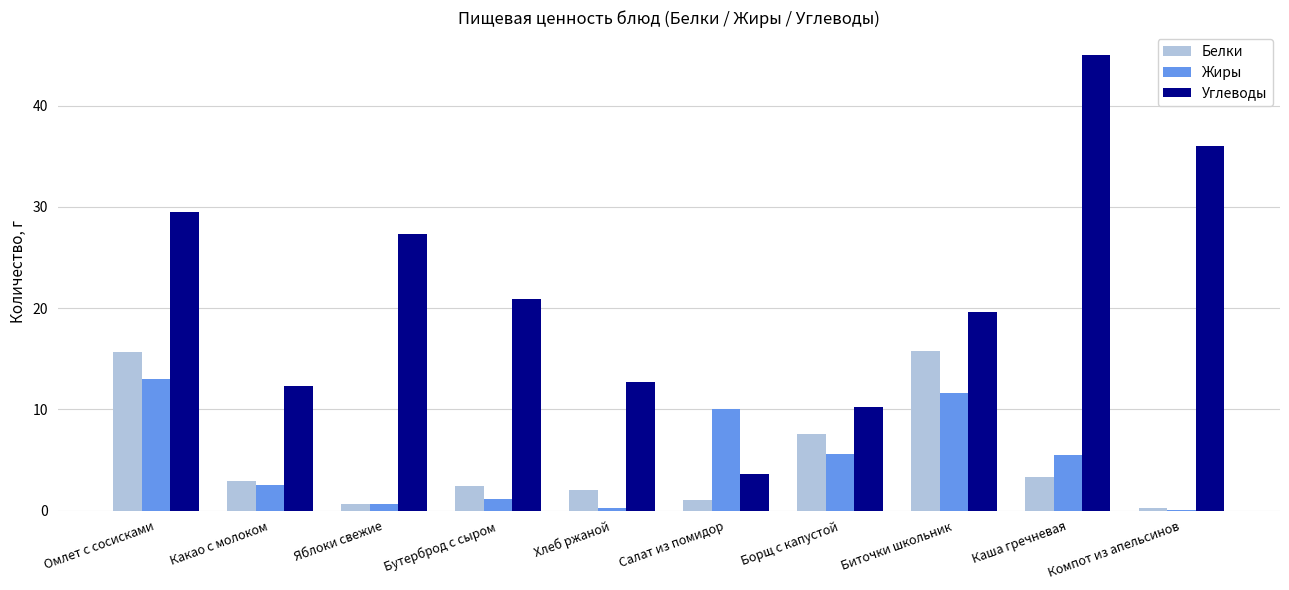

The Углеводы series shows 29.5 at Омлет с сосисками. True or false?

True